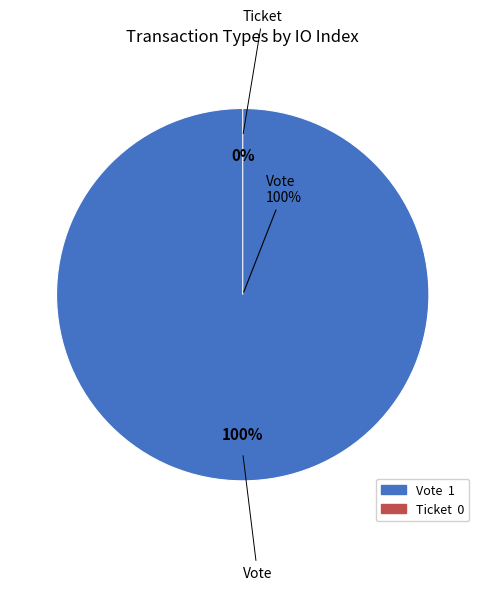

The Vote slice represents 93% of the pie. True or false?

False